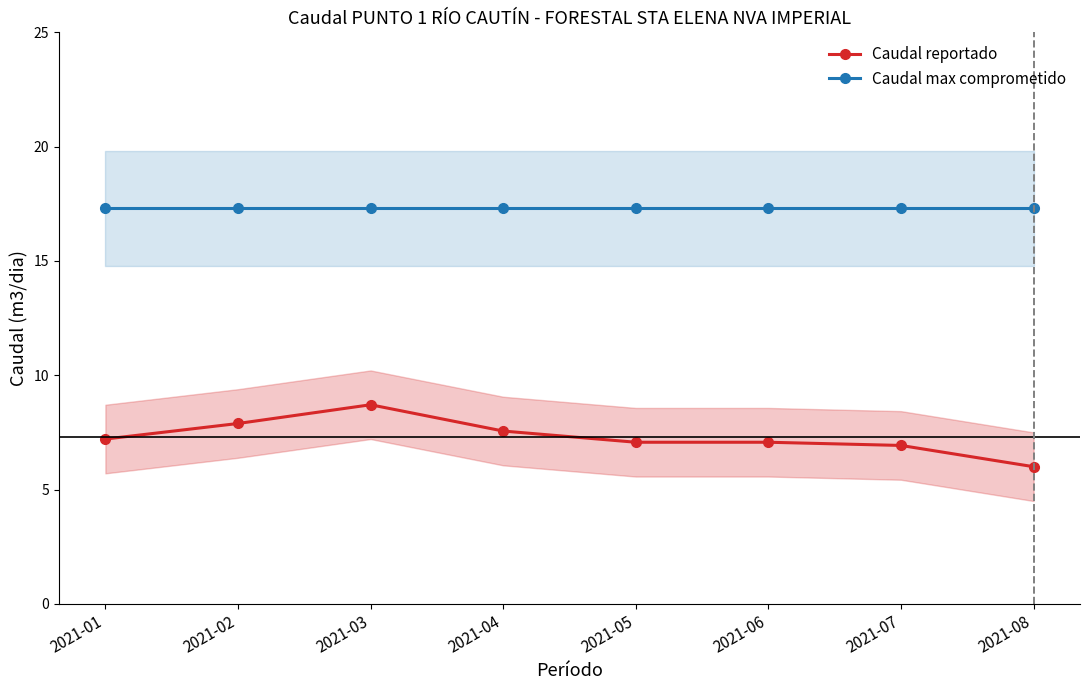

How many lines are shown in the chart?

2